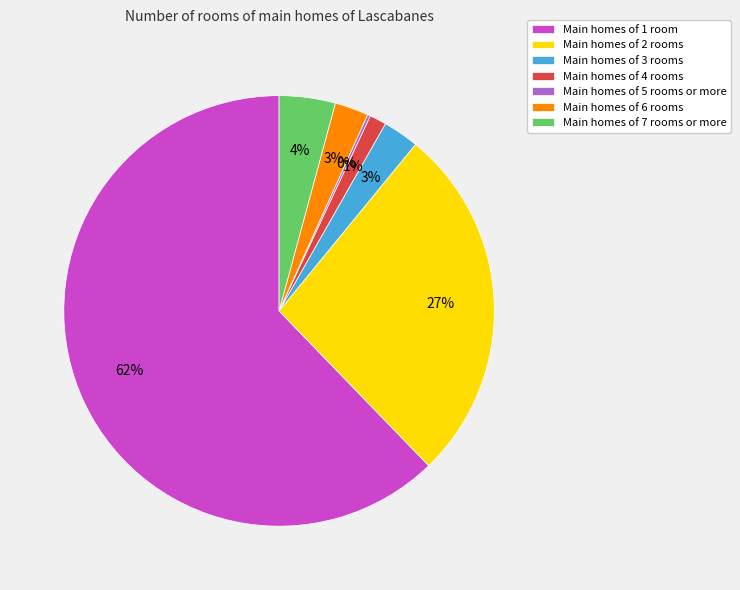

To the nearest percent, what portion does Main homes of 7 rooms or more represent?

4%